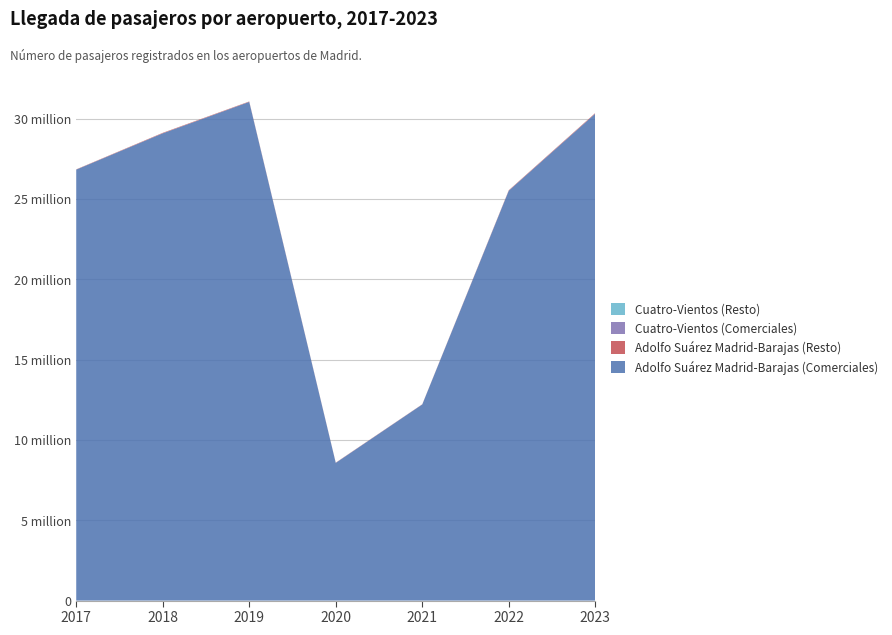

Reading right to left, list all the values displayed in this chart.

Adolfo Suárez Madrid-Barajas (Total): 2023=30340302	2022=25536230	2021=12215765	2020=8584060	2019=31060265	2018=29108808	2017=26835575
Adolfo Suárez Madrid-Barajas (Comerciales): 2023=30303981	2022=25509006	2021=12205421	2020=8570087	2019=31035379	2018=29079809	2017=26820059
Adolfo Suárez Madrid-Barajas (Resto): 2023=36321	2022=27224	2021=10344	2020=13973	2019=24886	2018=28999	2017=15516
Cuatro-Vientos (Total): 2023=776	2022=904	2021=920	2020=806	2019=1561	2018=1567	2017=1439
Cuatro-Vientos (Comerciales): 2023=297	2022=299	2021=254	2020=144	2019=305	2018=202	2017=232
Cuatro-Vientos (Resto): 2023=479	2022=605	2021=666	2020=662	2019=1256	2018=1365	2017=1207